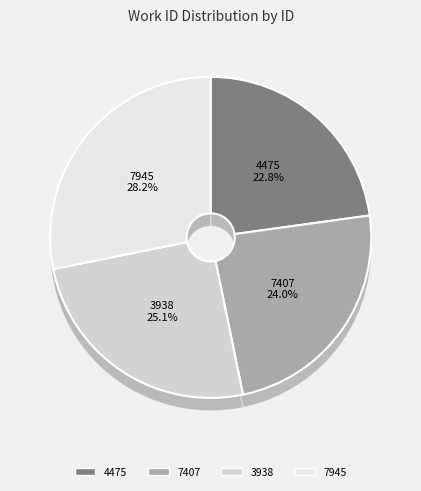

To the nearest percent, what is the average slice percentage?

25%